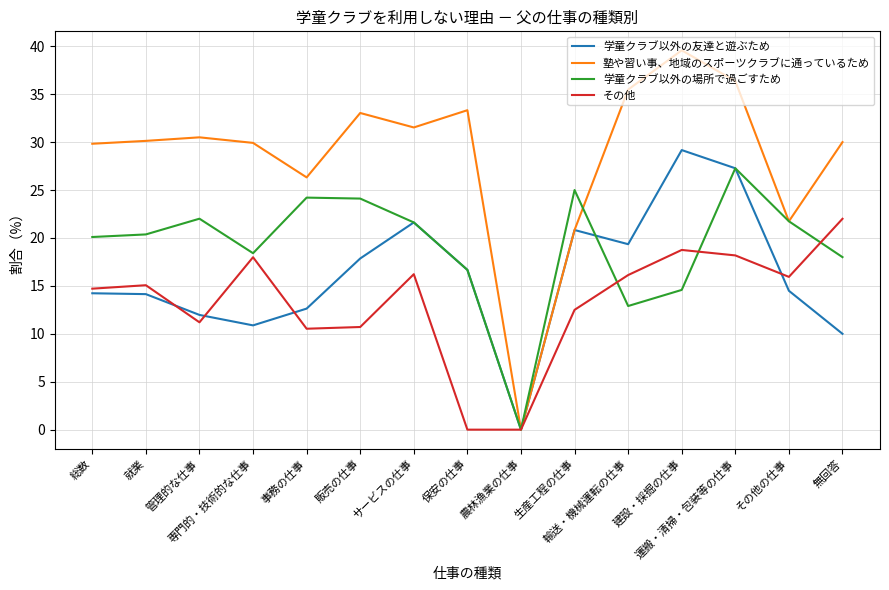

Which series has the largest total across all categories?

塾や習い事、地域のスポーツクラブに通っているため